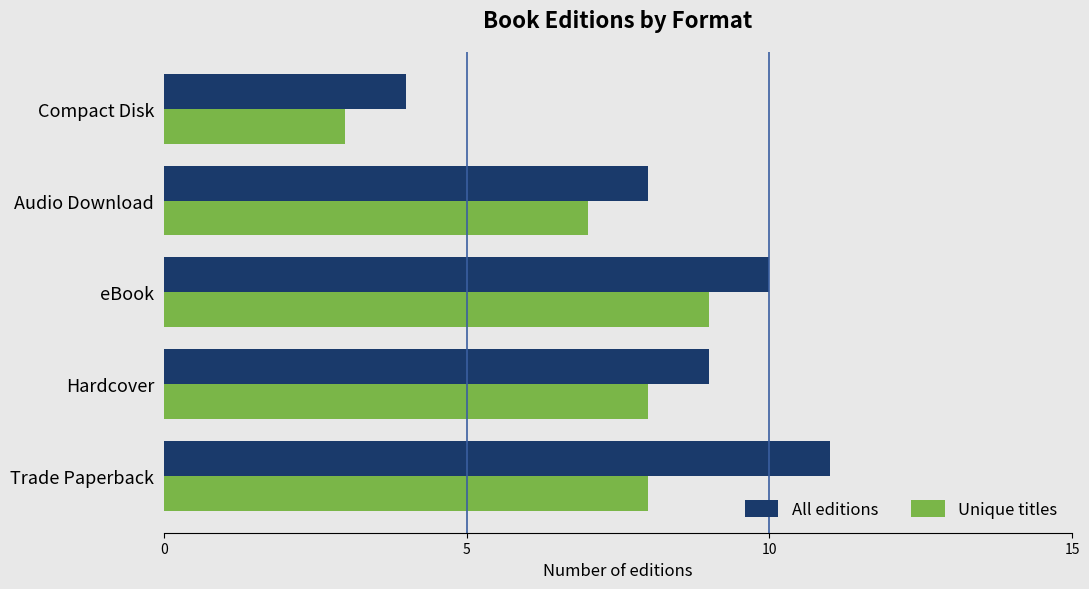

Is it true that Unique titles equals 7 at Audio Download?

True